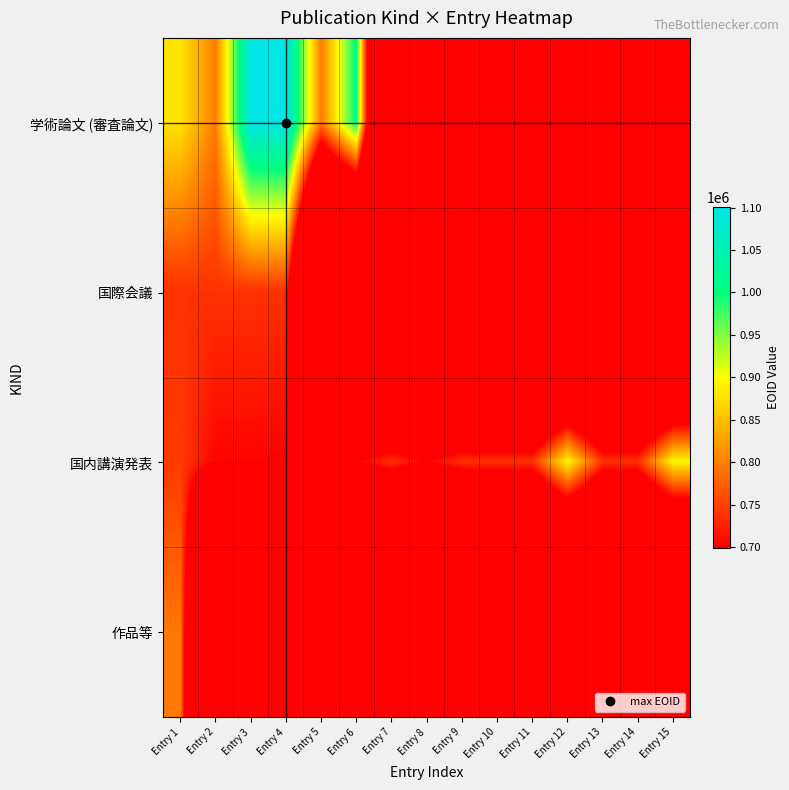

Which series changed the most between Entry 1 and Entry 9?

学術論文 (審査論文)